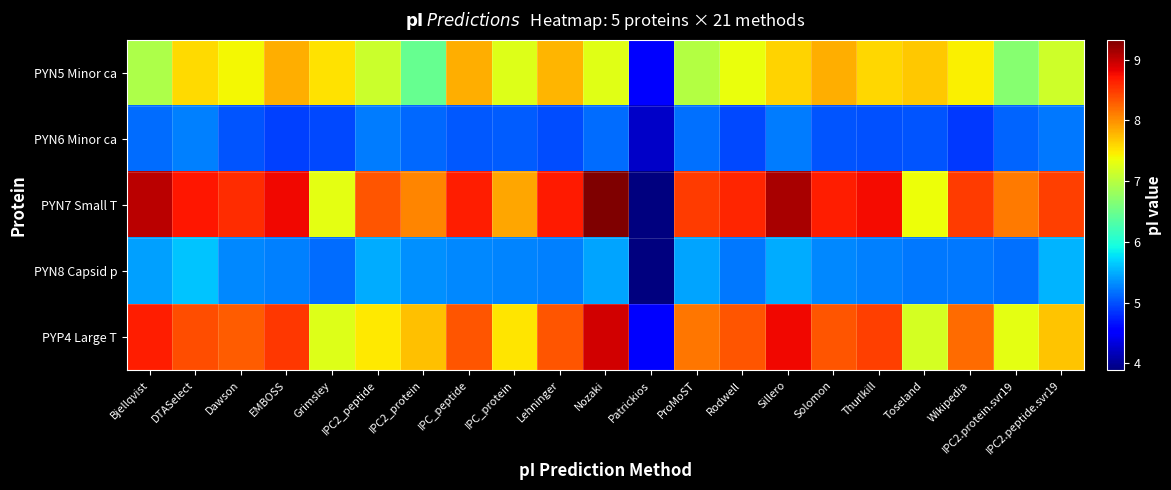

Reading right to left, list all the values displayed in this chart.

PYN5 Minor ca: IPC2.peptide.svr19=7.1	IPC2.protein.svr19=6.7	Wikipedia=7.4	Toseland=7.7	Thurlkill=7.6	Solomon=7.8	Sillero=7.6	Rodwell=7.3	ProMoST=7.0	Patrickios=4.6	Nozaki=7.3	Lehninger=7.8	IPC_protein=7.3	IPC_peptide=7.8	IPC2_protein=6.5	IPC2_peptide=7.1	Grimsley=7.5	EMBOSS=7.8	Dawson=7.4	DTASelect=7.6	Bjellqvist=6.9
PYN6 Minor ca: IPC2.peptide.svr19=5.2	IPC2.protein.svr19=5.1	Wikipedia=4.9	Toseland=5.0	Thurlkill=5.0	Solomon=5.0	Sillero=5.2	Rodwell=5.0	ProMoST=5.2	Patrickios=4.2	Nozaki=5.2	Lehninger=5.0	IPC_protein=5.1	IPC_peptide=5.0	IPC2_protein=5.1	IPC2_peptide=5.2	Grimsley=5.0	EMBOSS=4.9	Dawson=5.0	DTASelect=5.2	Bjellqvist=5.2
PYN7 Small T: IPC2.peptide.svr19=8.5	IPC2.protein.svr19=8.1	Wikipedia=8.5	Toseland=7.4	Thurlkill=8.8	Solomon=8.7	Sillero=9.1	Rodwell=8.6	ProMoST=8.5	Patrickios=3.9	Nozaki=9.3	Lehninger=8.7	IPC_protein=7.9	IPC_peptide=8.7	IPC2_protein=8.1	IPC2_peptide=8.3	Grimsley=7.3	EMBOSS=8.8	Dawson=8.6	DTASelect=8.7	Bjellqvist=9.0
PYN8 Capsid p: IPC2.peptide.svr19=5.5	IPC2.protein.svr19=5.2	Wikipedia=5.2	Toseland=5.2	Thurlkill=5.3	Solomon=5.3	Sillero=5.5	Rodwell=5.2	ProMoST=5.4	Patrickios=3.9	Nozaki=5.4	Lehninger=5.3	IPC_protein=5.3	IPC_peptide=5.3	IPC2_protein=5.3	IPC2_peptide=5.5	Grimsley=5.2	EMBOSS=5.3	Dawson=5.3	DTASelect=5.6	Bjellqvist=5.4
PYP4 Large T: IPC2.peptide.svr19=7.7	IPC2.protein.svr19=7.3	Wikipedia=8.2	Toseland=7.2	Thurlkill=8.5	Solomon=8.3	Sillero=8.8	Rodwell=8.3	ProMoST=8.1	Patrickios=4.6	Nozaki=8.9	Lehninger=8.3	IPC_protein=7.5	IPC_peptide=8.3	IPC2_protein=7.7	IPC2_peptide=7.5	Grimsley=7.2	EMBOSS=8.5	Dawson=8.3	DTASelect=8.4	Bjellqvist=8.7